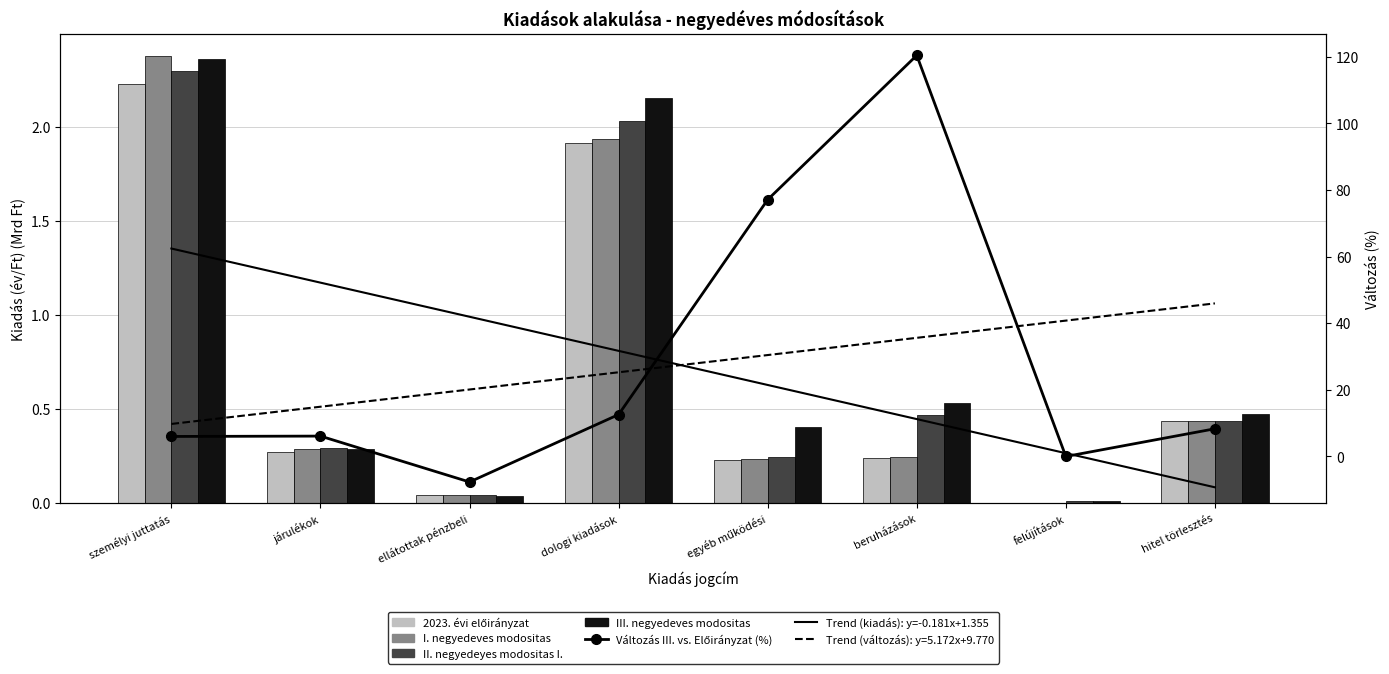

Which has a higher value, felújítások or járulékok?

járulékok